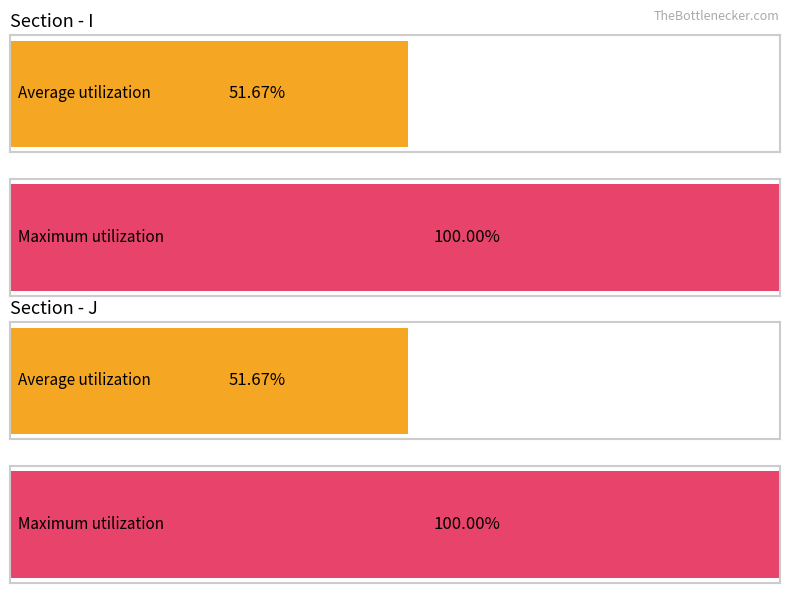

Are the bars horizontal?

Yes